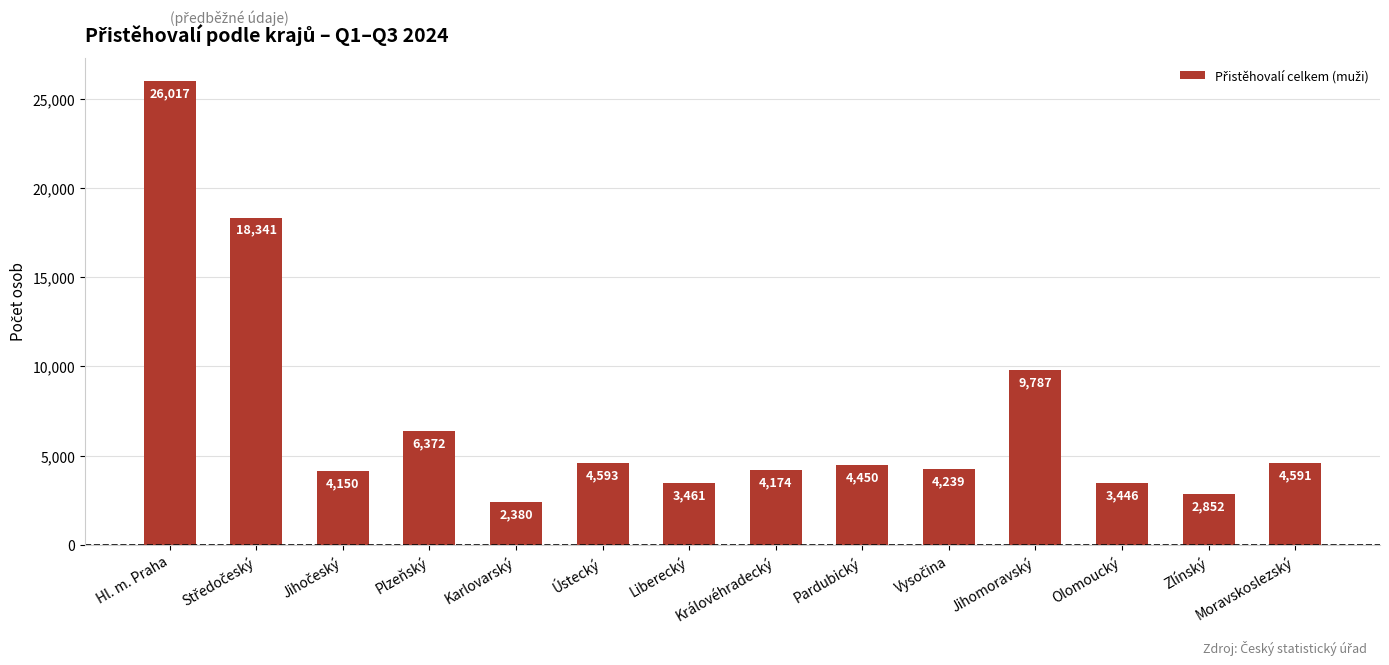

At which category does the chart reach its minimum across all series?

Karlovarský